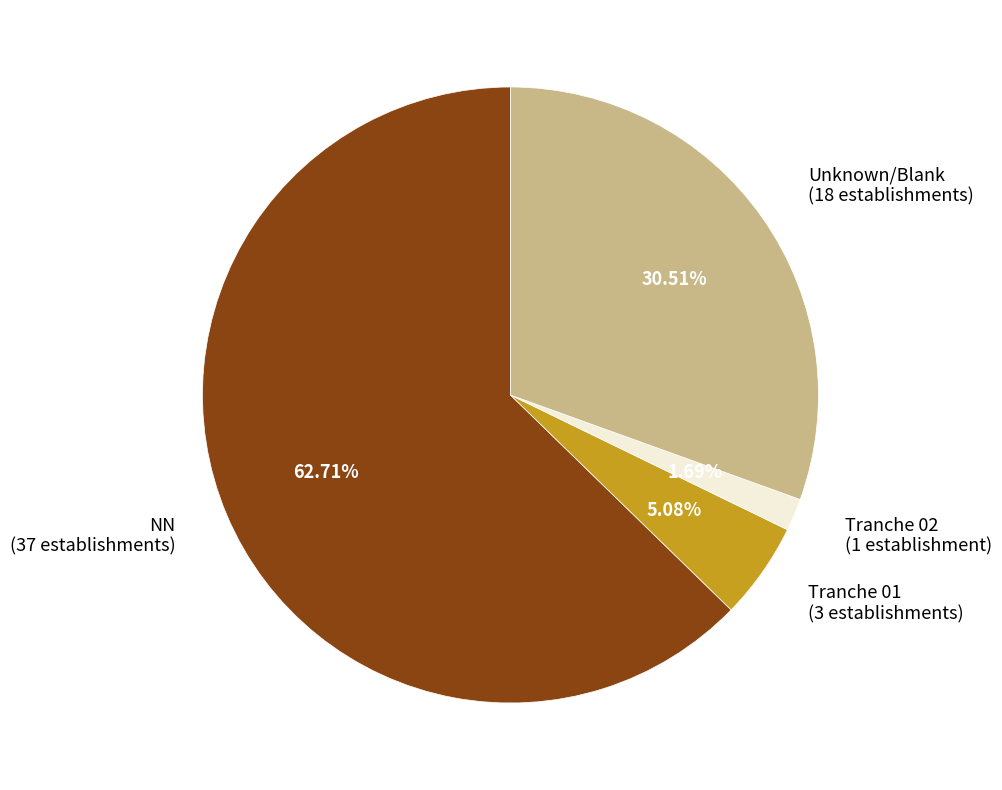

How many slices are in this pie chart?

4